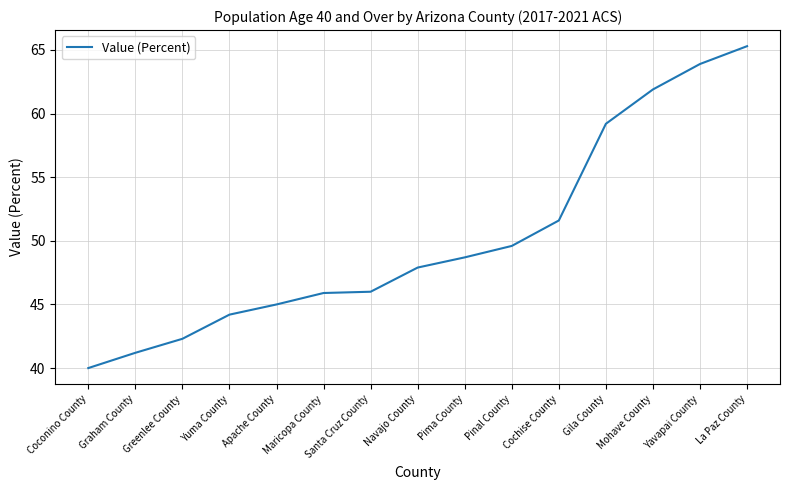

What is the ratio of the value at Greenlee County to the value at Graham County?

1.0